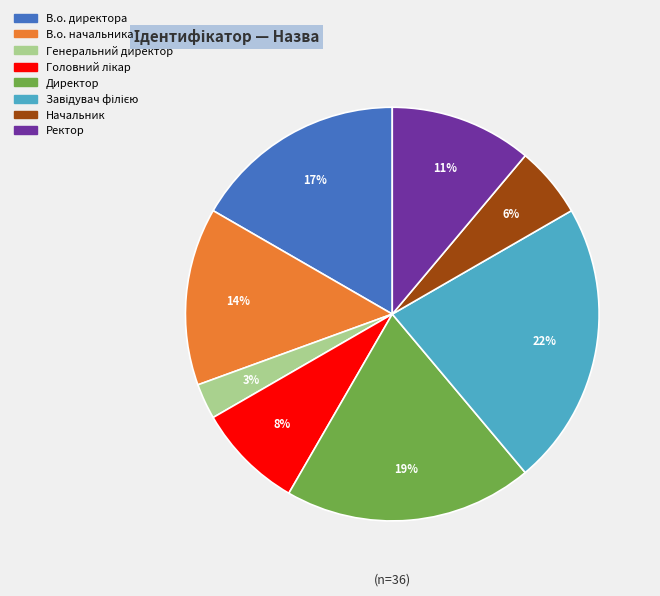

Is it true that Генеральний директор is 3% of the pie?

True